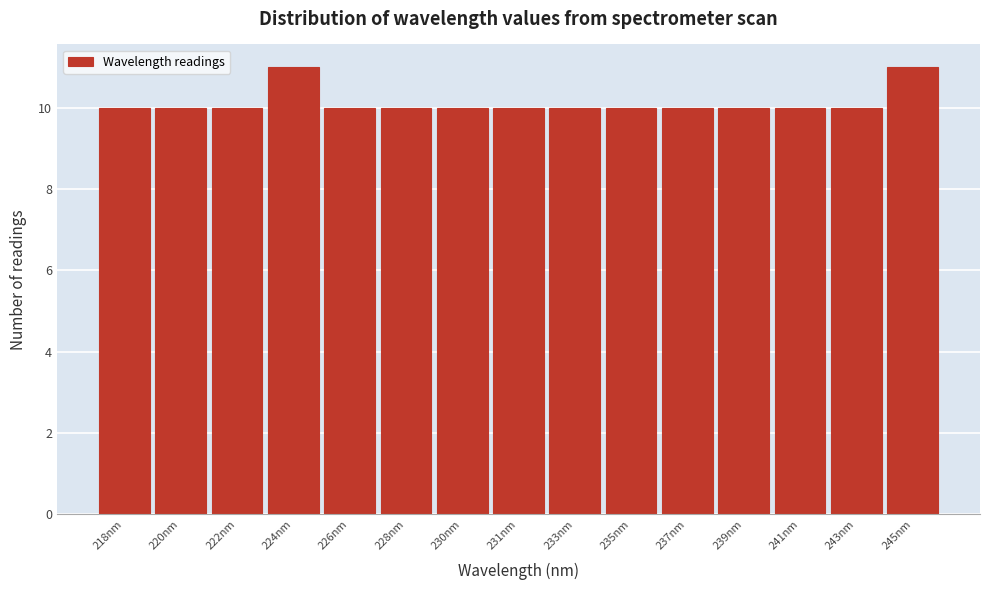

Reading right to left, transcribe all the data shown in this chart.

11	10	10	10	10	10	10	10	10	10	10	11	10	10	10